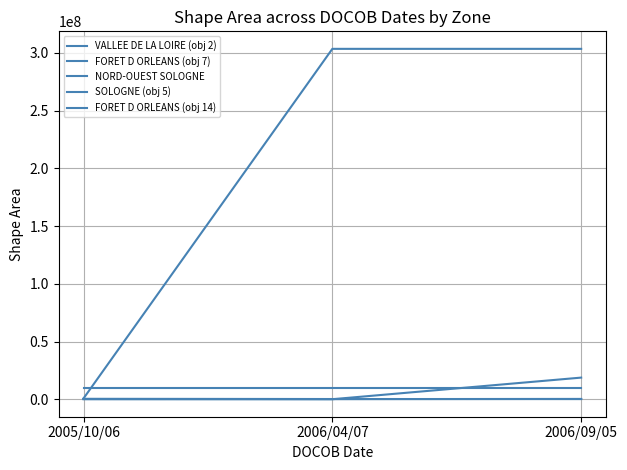

At how many categories does at least one series exceed 68634652?

2